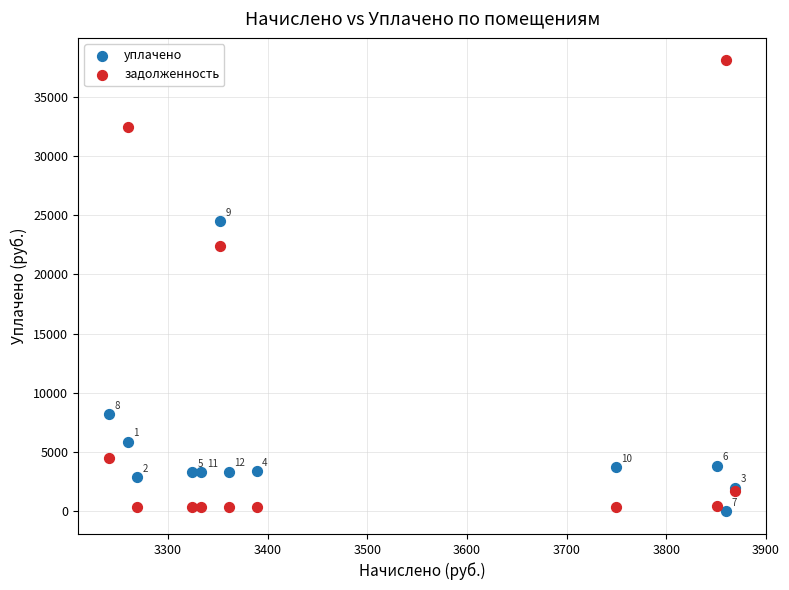

Which series reaches the maximum Y coordinate?

задолженность